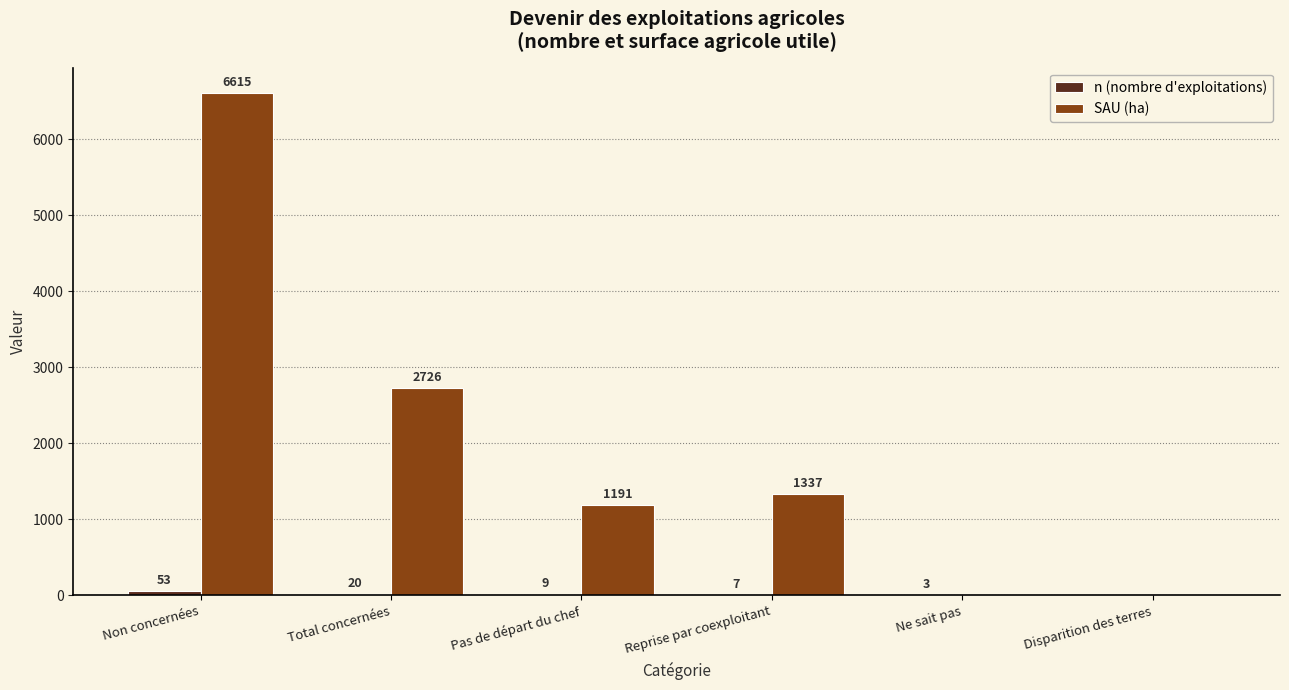

Which series has the largest total across all categories?

SAU (ha)